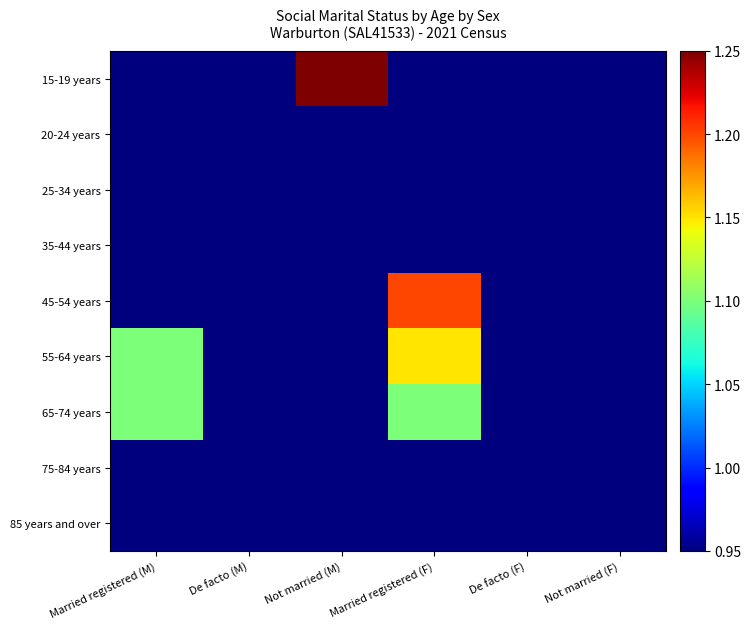

How many categories are shown in the chart?

6